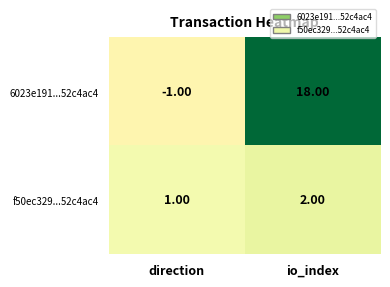

Which label corresponds to the largest value in the chart?

io_index